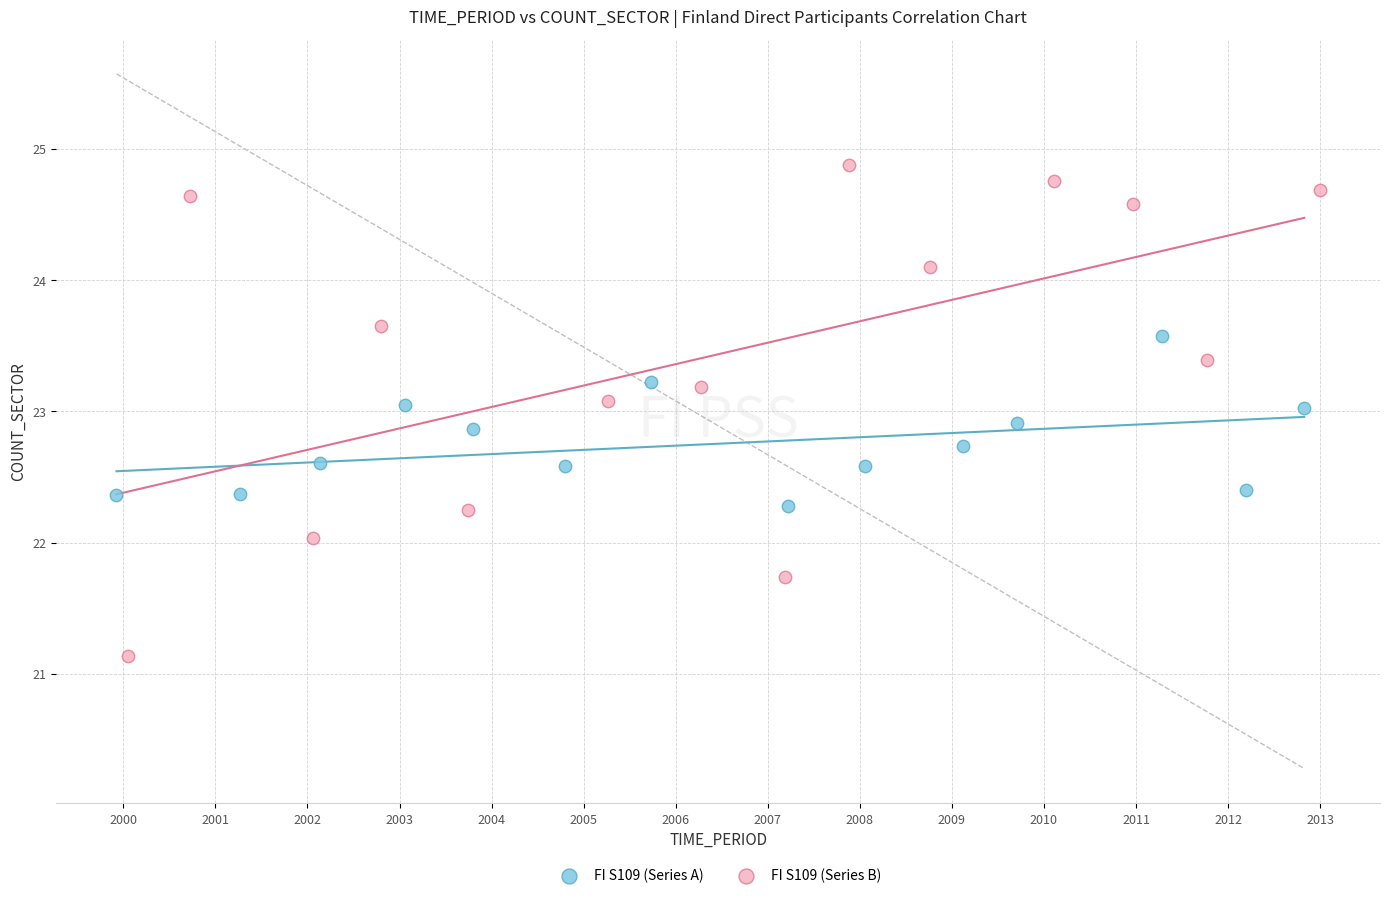

Which series contains the highest Y value?

FI S109 (Series B)